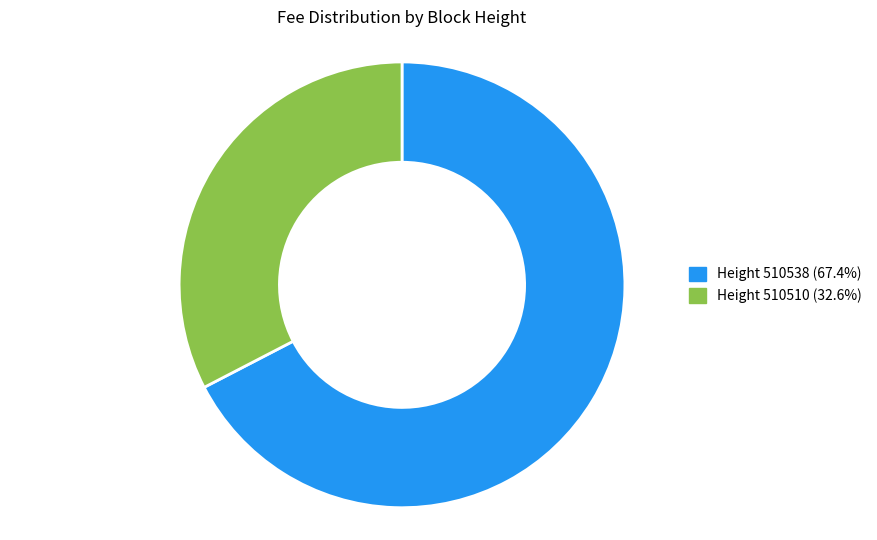

Does Height 510510 (32.6%) represent more than half of the total?

No